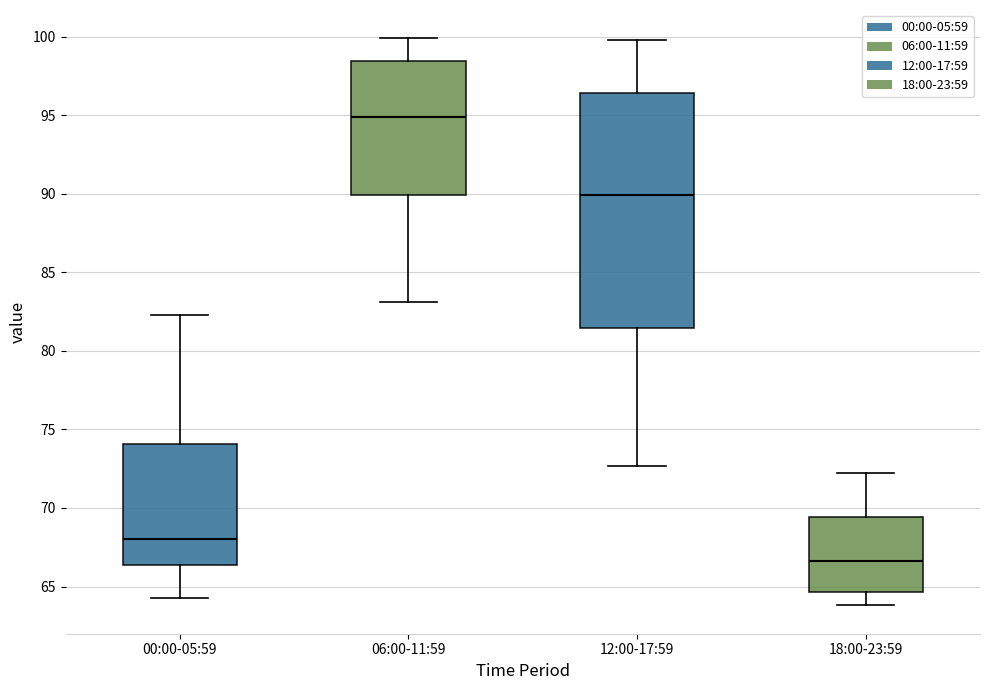

Where is the lower edge of the box for 18:00-23:59 on the y-axis? The values are not printed on the chart, so give them approximately, as read against the axis.

64.5